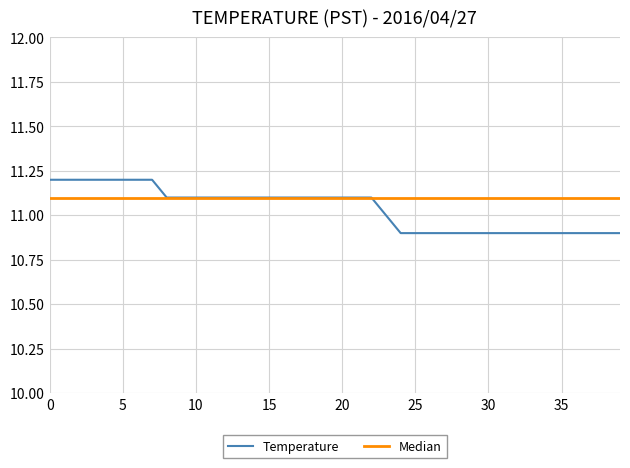

Reading left to right, list all the values displayed in this chart.

11.2	11.2	11.2	11.2	11.2	11.2	11.2	11.2	11.1	11.1	11.1	11.1	11.1	11.1	11.1	11.1	11.1	11.1	11.1	11.1	11.1	11.1	11.1	11.0	10.9	10.9	10.9	10.9	10.9	10.9	10.9	10.9	10.9	10.9	10.9	10.9	10.9	10.9	10.9	10.9